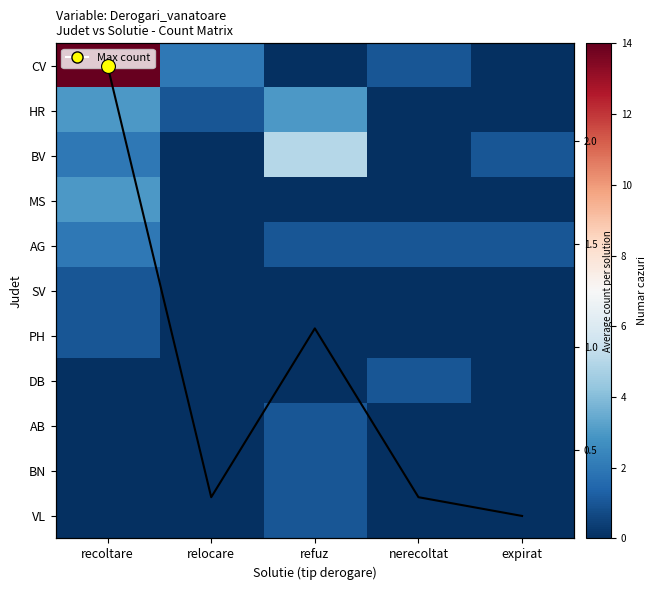

At which label is BN closest to 0?

recoltare